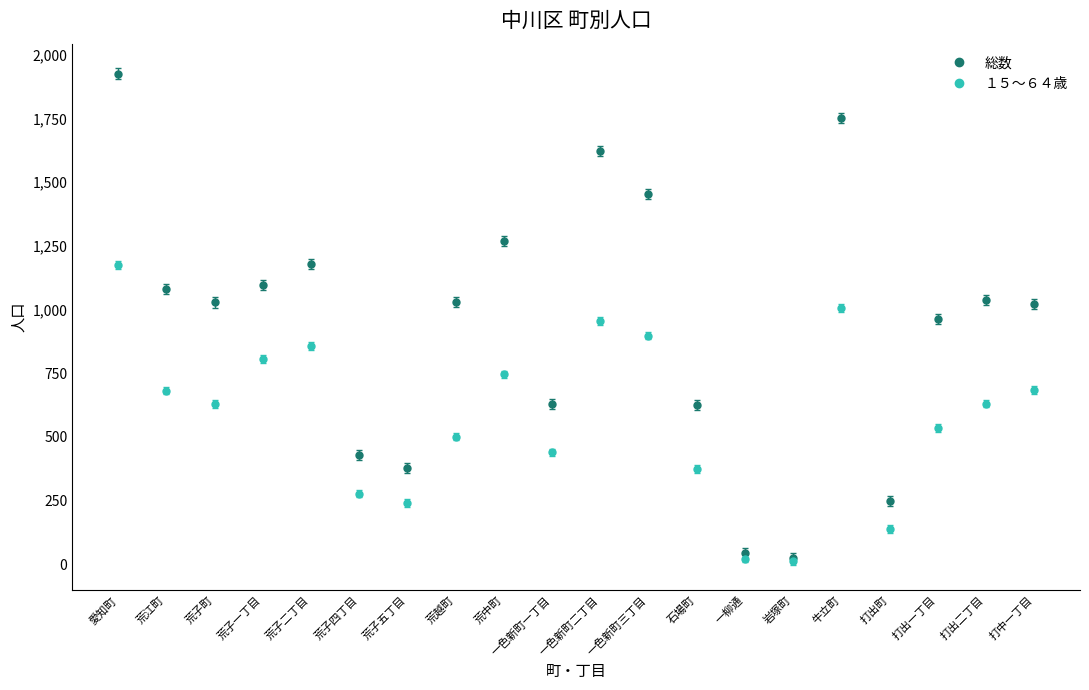

At which label is 総数 closest to 975?

打出一丁目